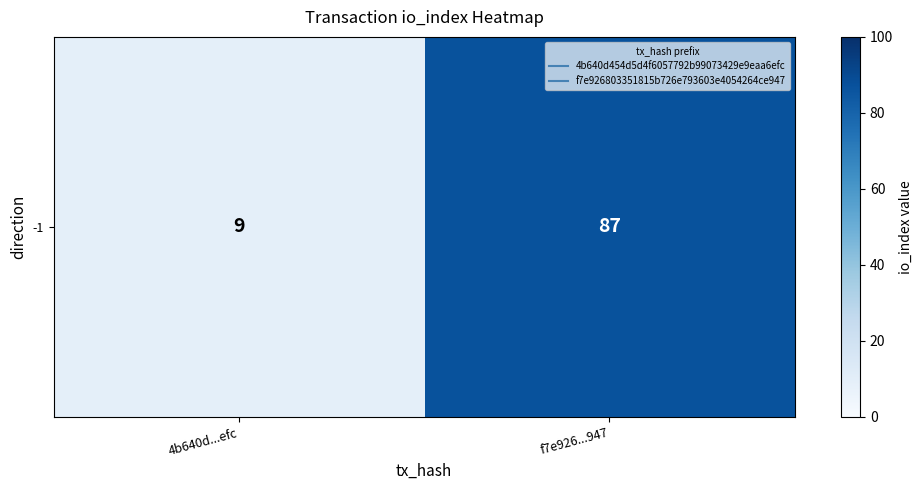

At which label is the value closest to 48?

4b640d...efc